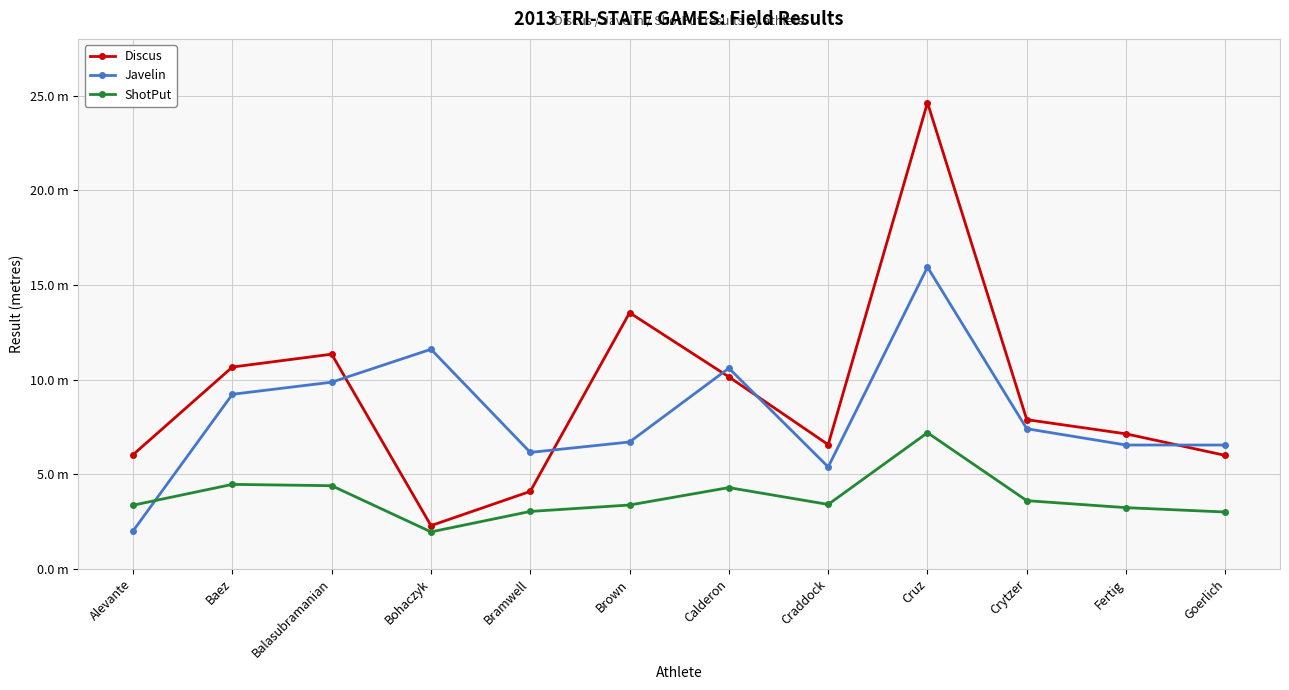

Which series has the widest spread of values?

Discus